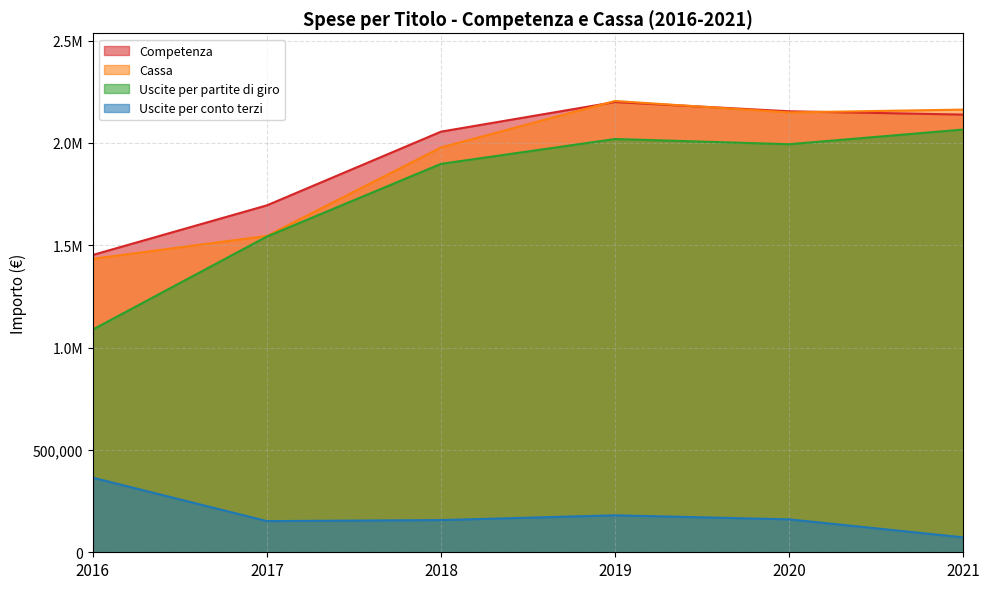

True or false: Uscite per partite di giro and Cassa cross at least once.

False